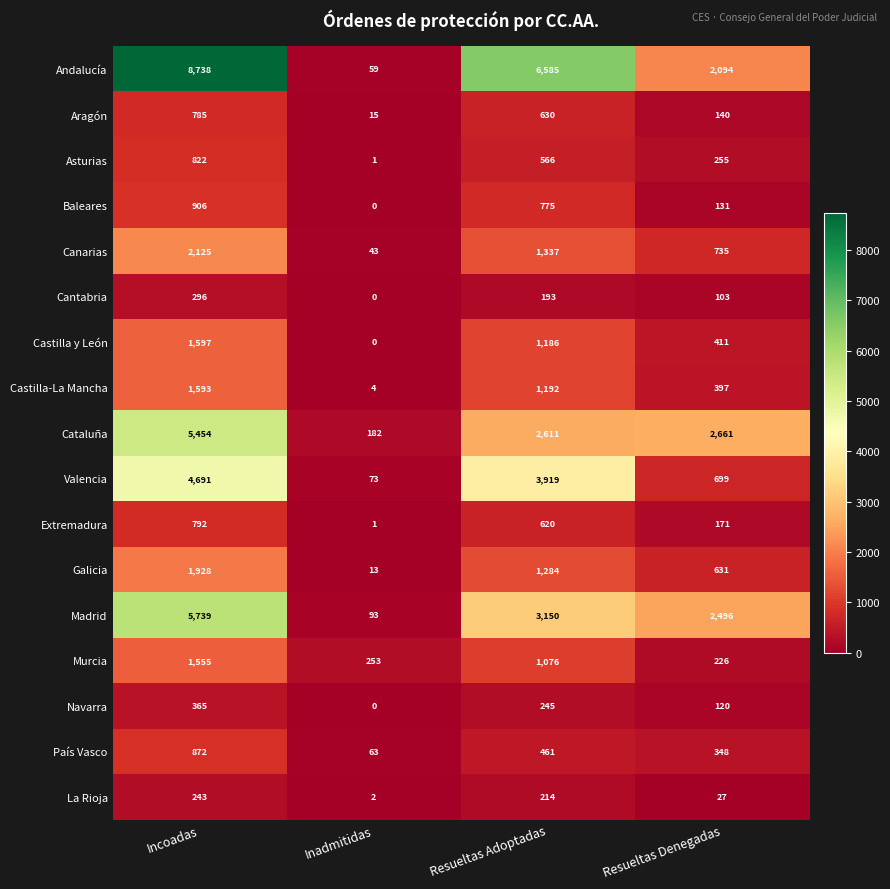

Count the number of data series in this chart.

17